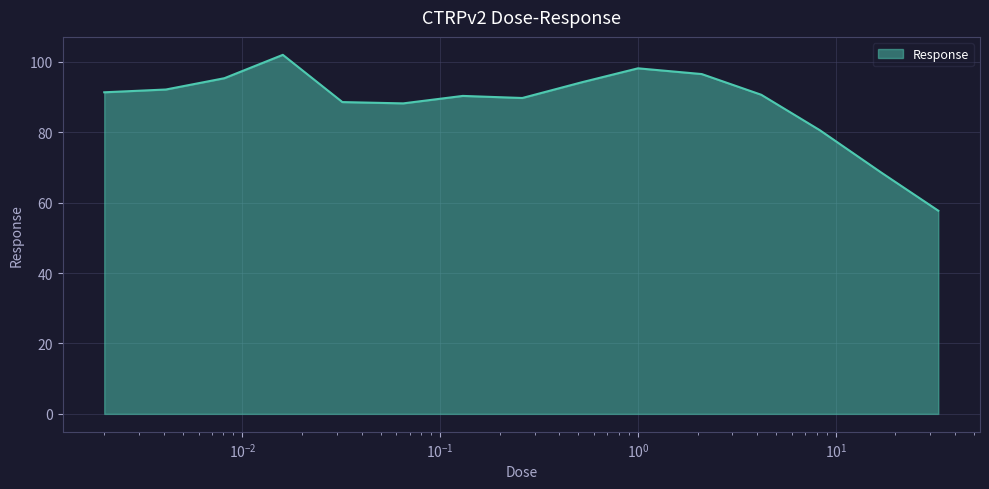

What is the minimum value shown in the chart?

57.7